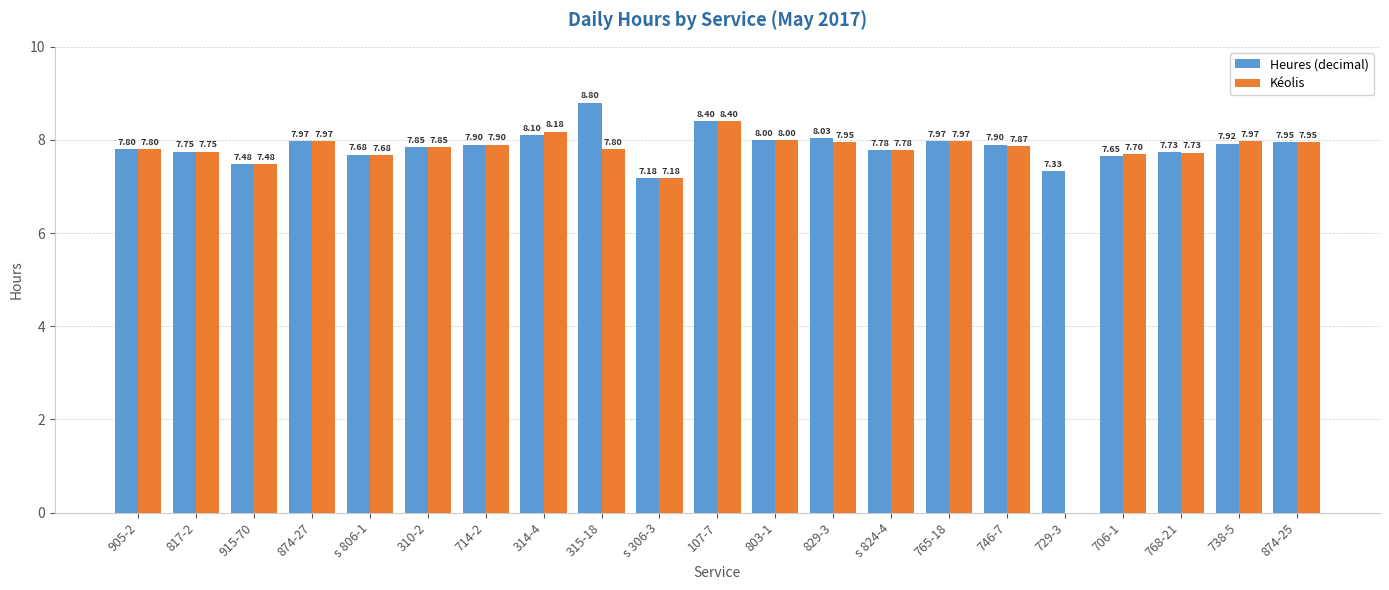

What are all the series names shown in the legend?

Heures (decimal), Kéolis